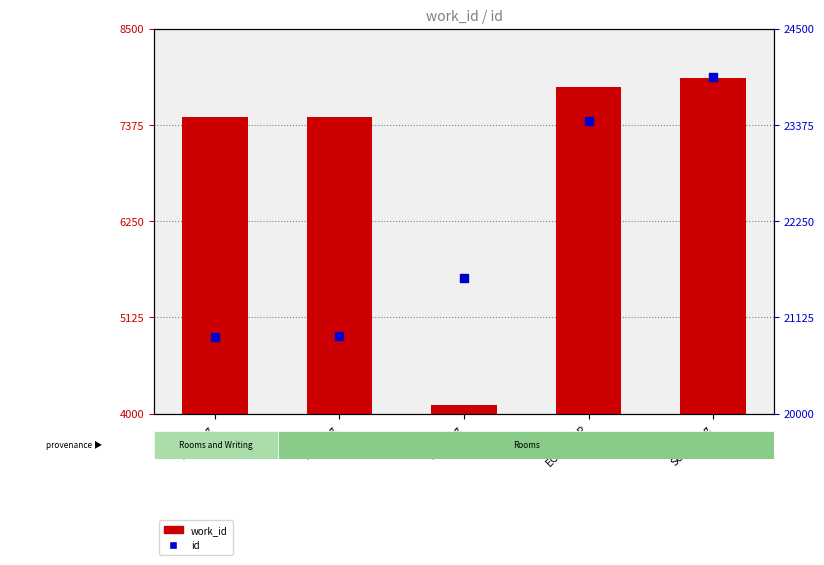

At how many categories does at least one series exceed 22534?

2